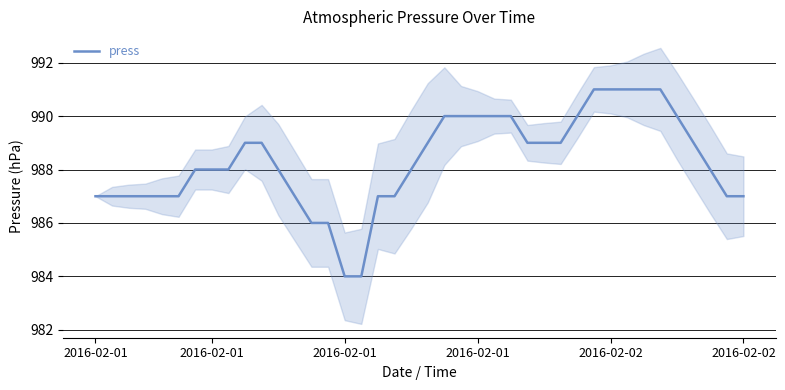

What is the difference between the maximum and minimum values?

7